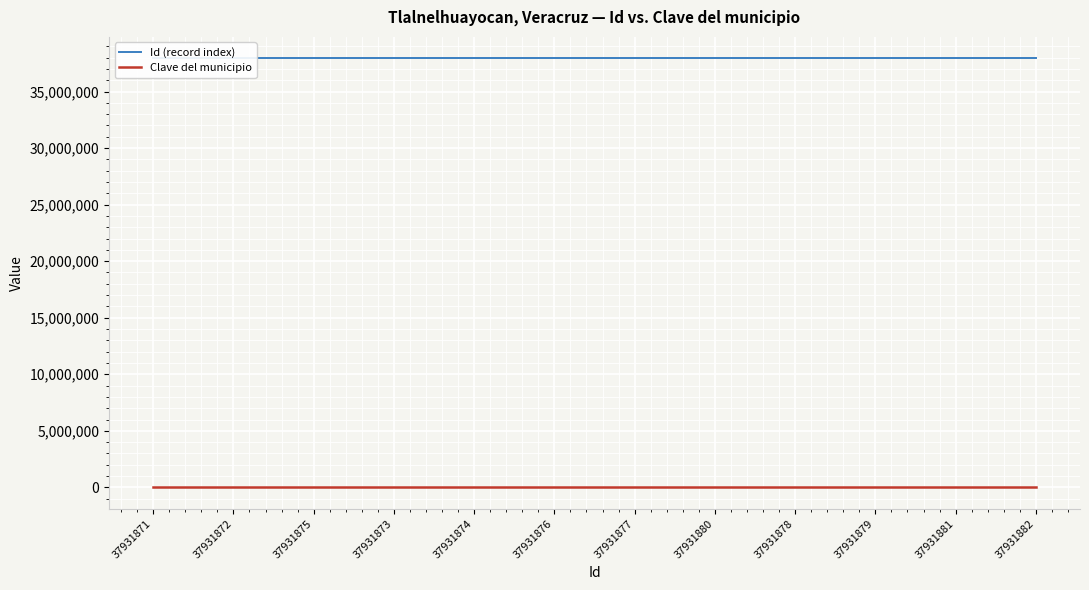

What is the spread (max minus min) of values at 37931879?

37931697